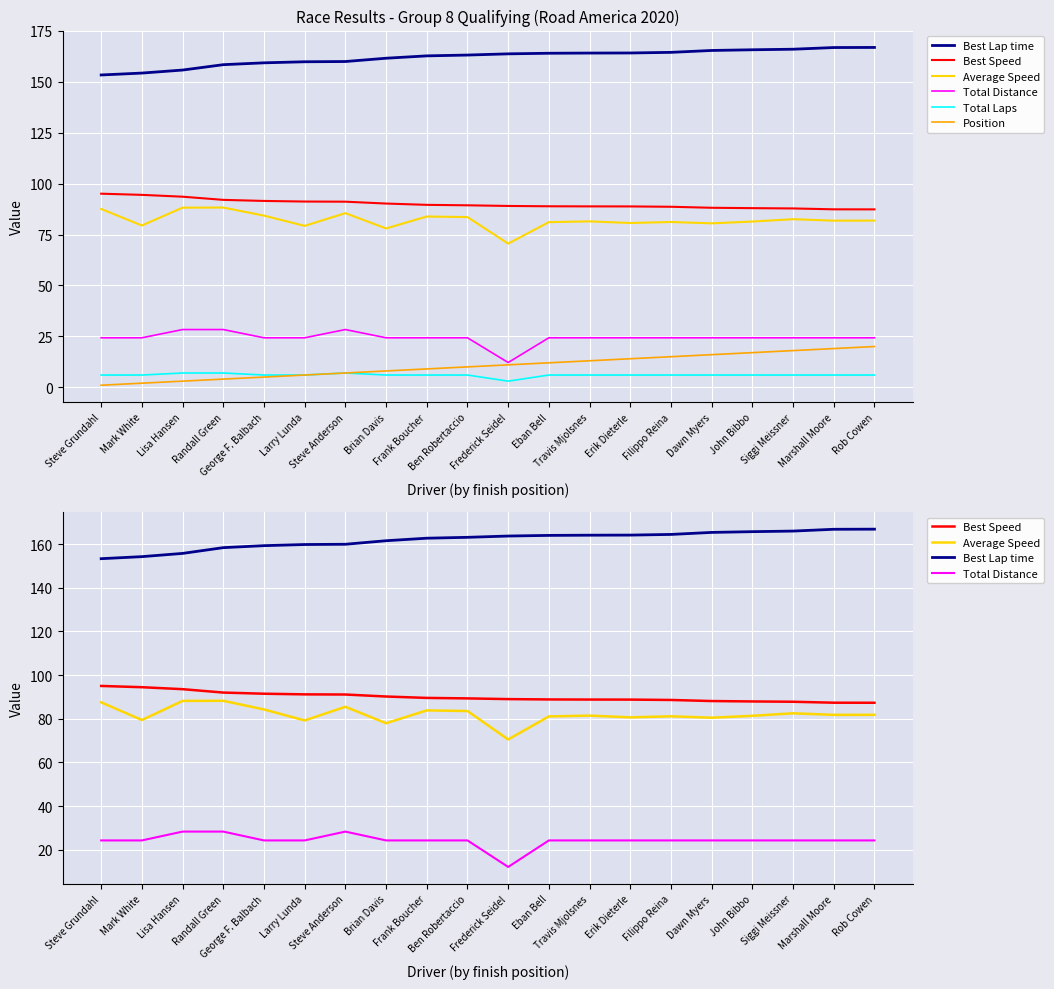

List the labels in order of Best Lap time value, smallest first.

Steve Grundahl, Mark White, Lisa Hansen, Randall Green, George F. Balbach, Larry Lunda, Steve Anderson, Brian Davis, Frank Boucher, Ben Robertaccio, Frederick Seidel, Eban Bell, Travis Mjolsnes, Erik Dieterle, Filippo Reina, Dawn Myers, John Bibbo, Siggi Meissner, Marshall Moore, Rob Cowen